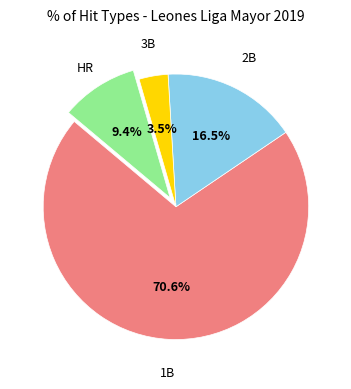

Is there any slice that represents more than half of the pie?

Yes